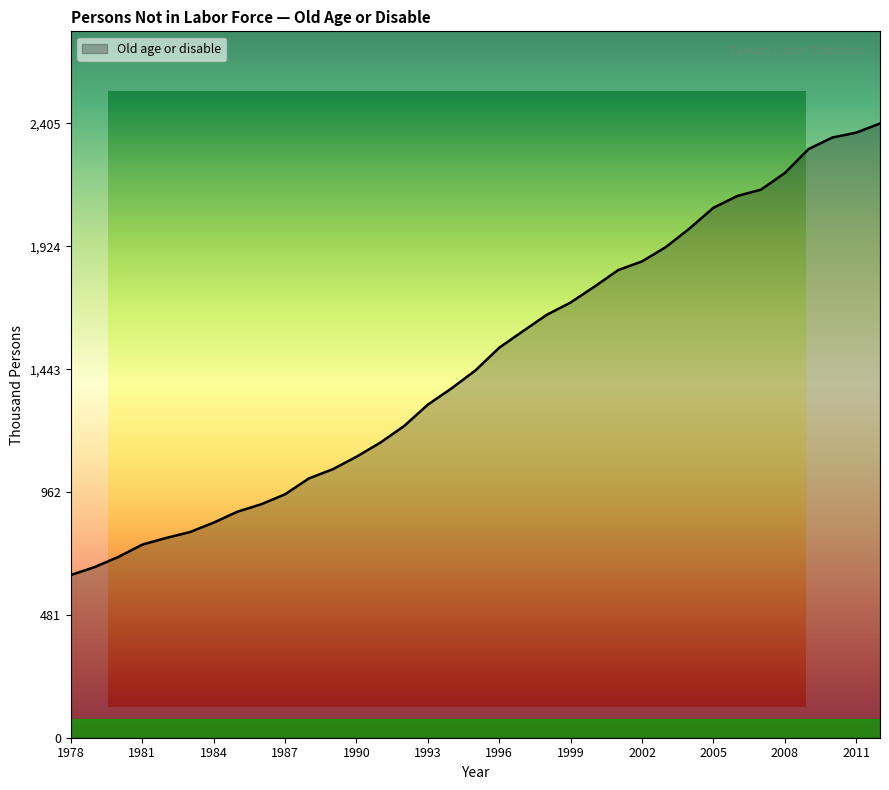

What is the difference between the maximum and minimum values?

1768